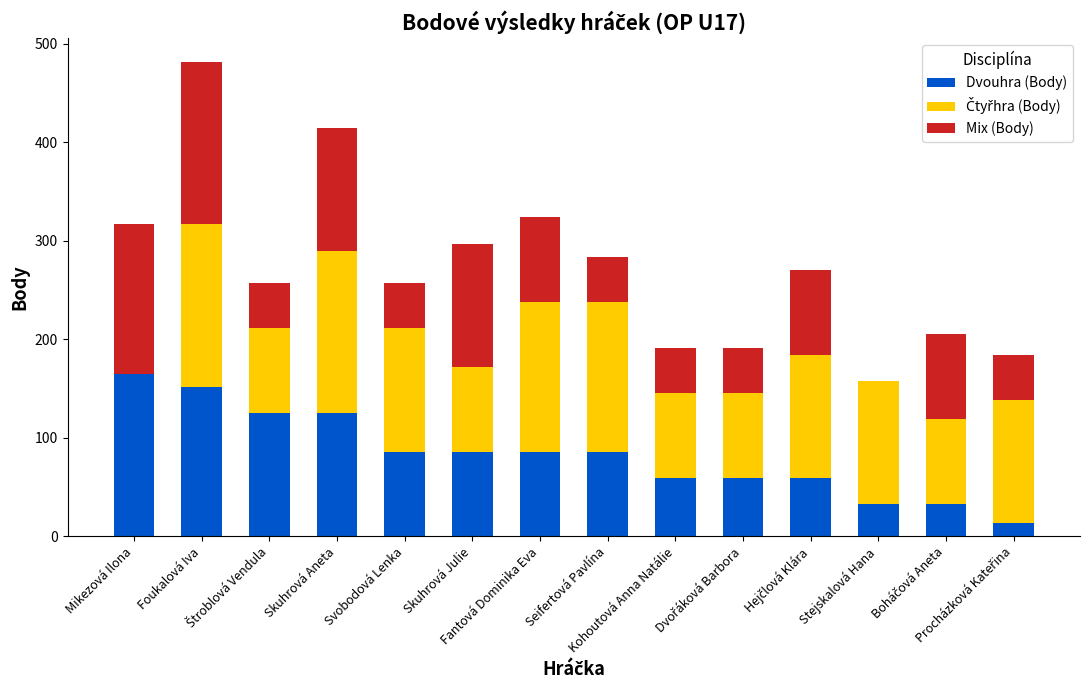

How many series are shown in this chart?

3